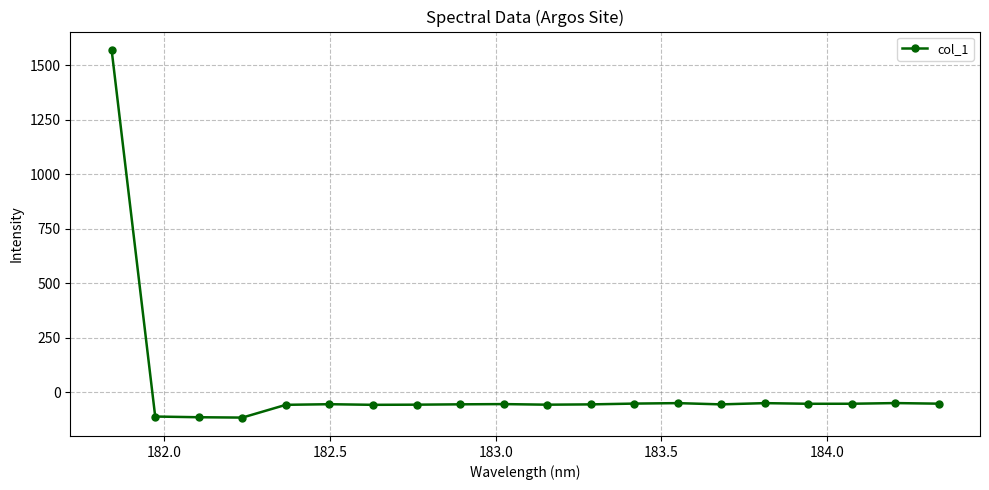

How many distinct data groups are displayed?

1